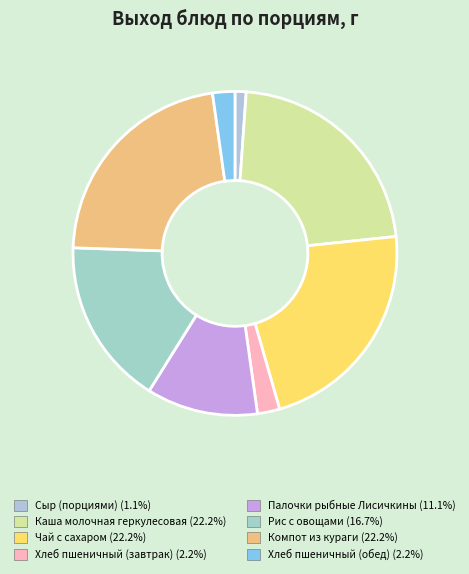

Rank the categories by value from lowest to highest.

Сыр (порциями), Хлеб пшеничный (завтрак), Хлеб пшеничный (обед), Палочки рыбные Лисичкины, Рис с овощами, Каша молочная геркулесовая, Чай с сахаром, Компот из кураги